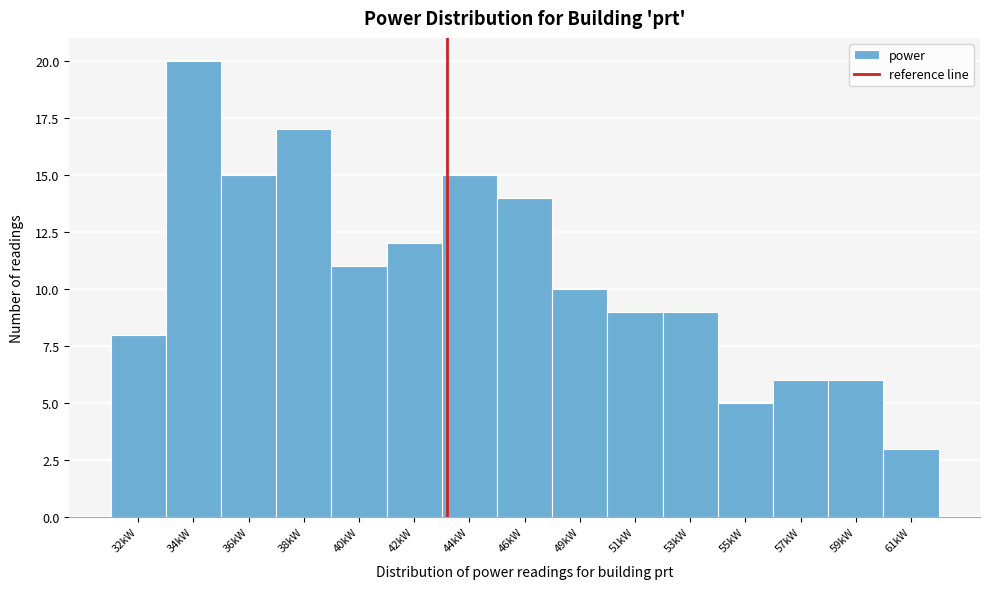

Reading left to right, extract all data points from this chart.

8	20	15	17	11	12	15	14	10	9	9	5	6	6	3